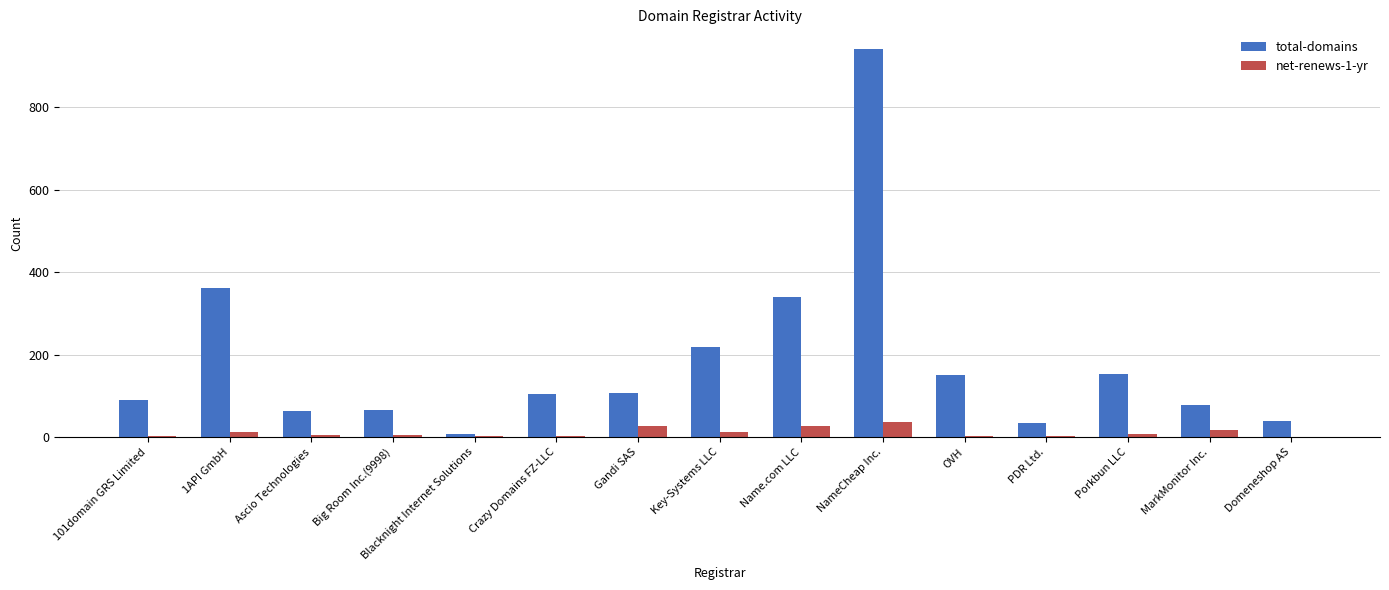

Between Blacknight Internet Solutions and Crazy Domains FZ-LLC, which series saw the biggest shift?

total-domains